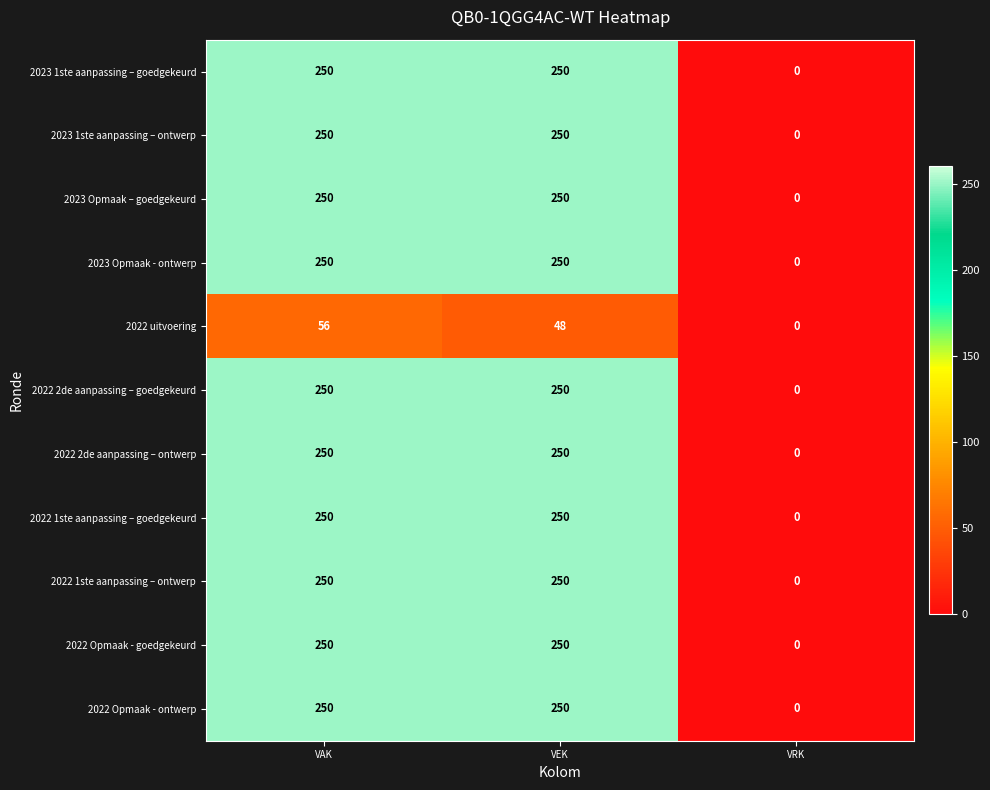

Read the 2023 Opmaak – goedgekeurd value at VEK.

250